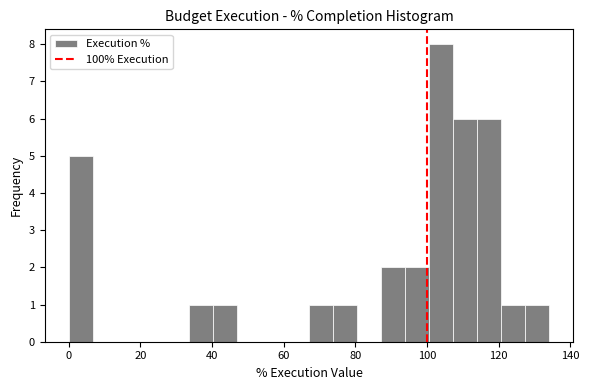

Around what value on the x-axis is the tallest bar? Give the approximate position of its centre, as read against the axis.

104